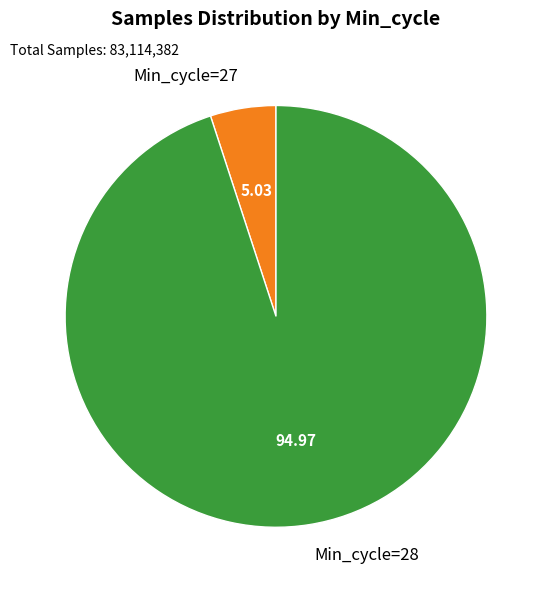

Do Min_cycle=27 and Min_cycle=28 together represent more than half of the pie?

Yes